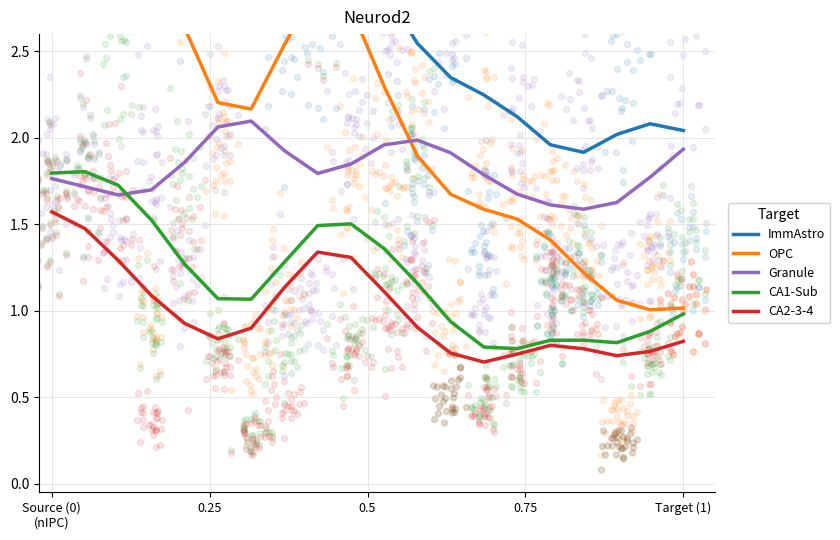

Which series reaches the maximum Y coordinate?

OPC